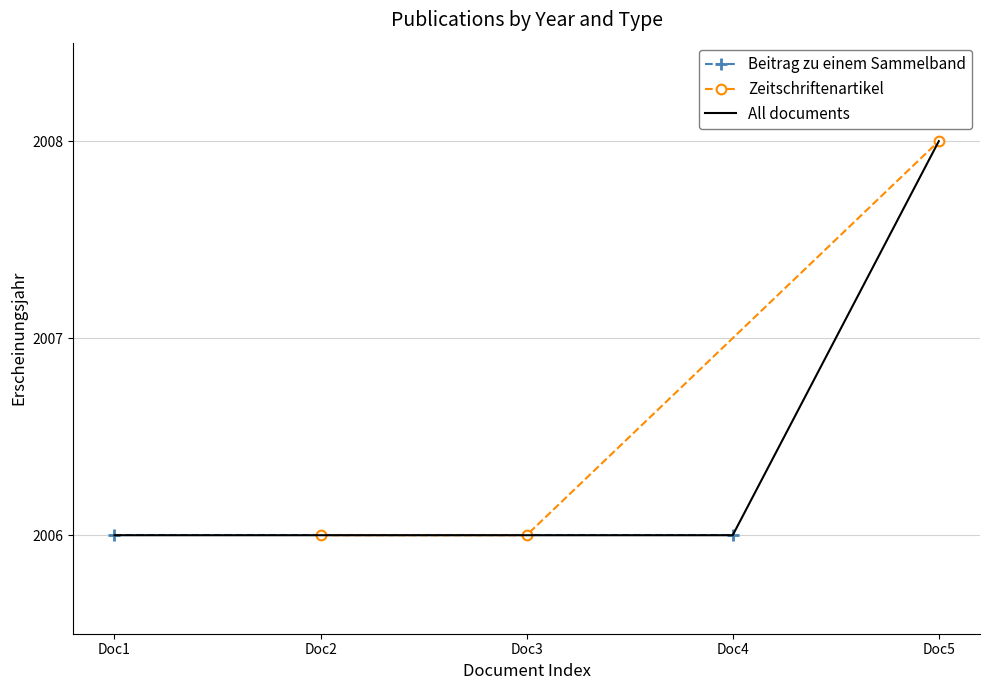

What is the value of the Zeitschriftenartikel point at the 2nd from the left?

2006